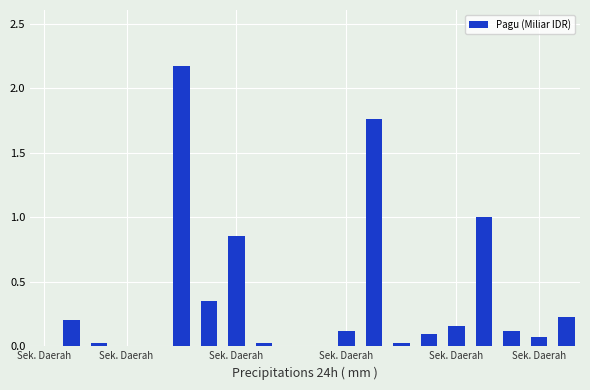

Are the bars horizontal?

No